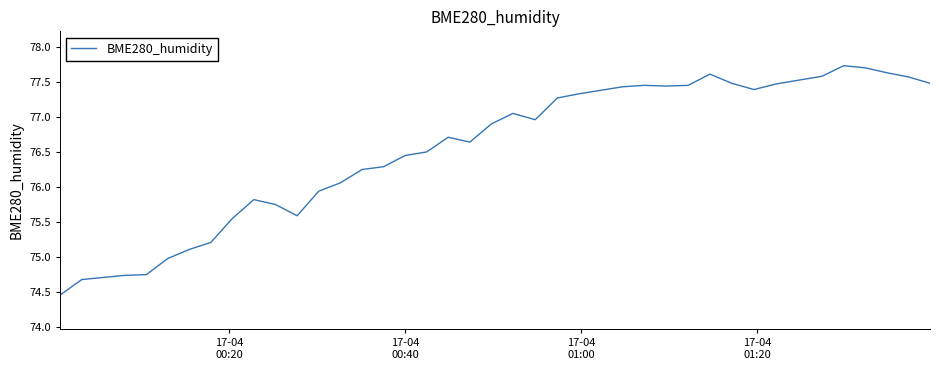

What is the difference between the maximum and minimum values?

3.3